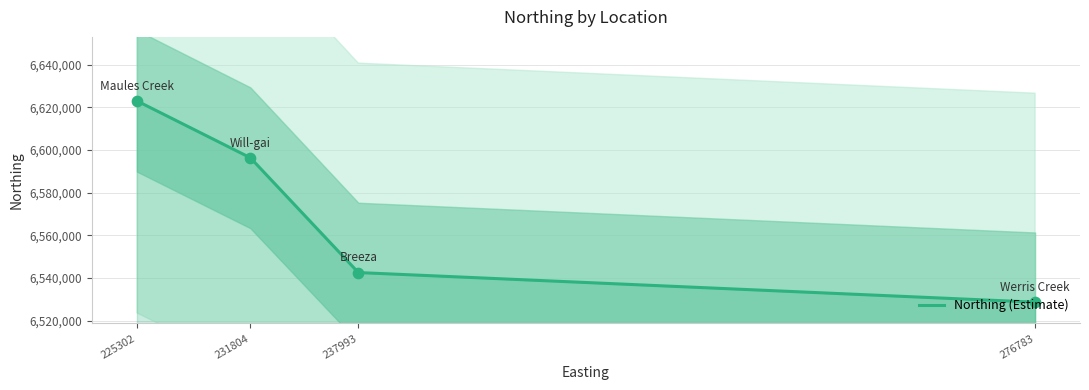

What is the change in value from 225302 to 231804?

-26645